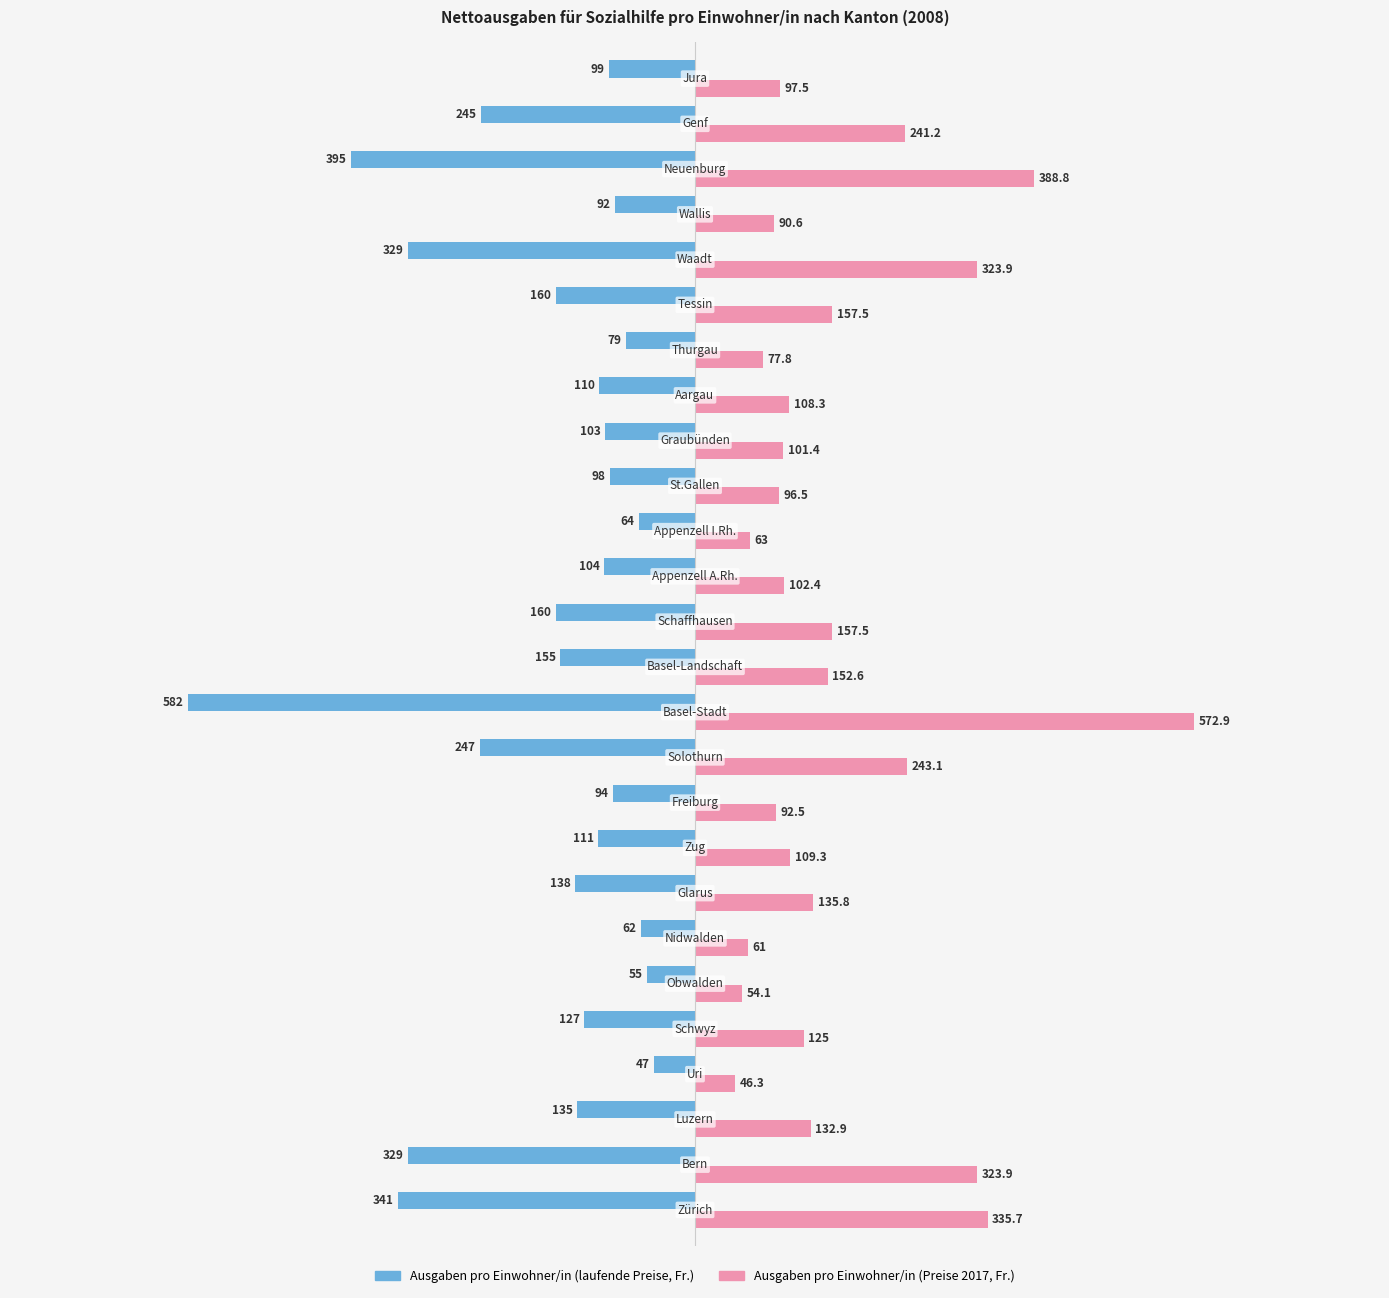

At how many categories does at least one series exceed 315?

5